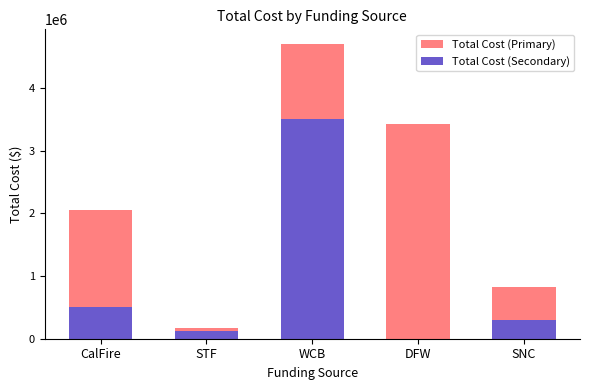

What is the sum of the Total Cost (Secondary) values at STF and WCB?

3635000